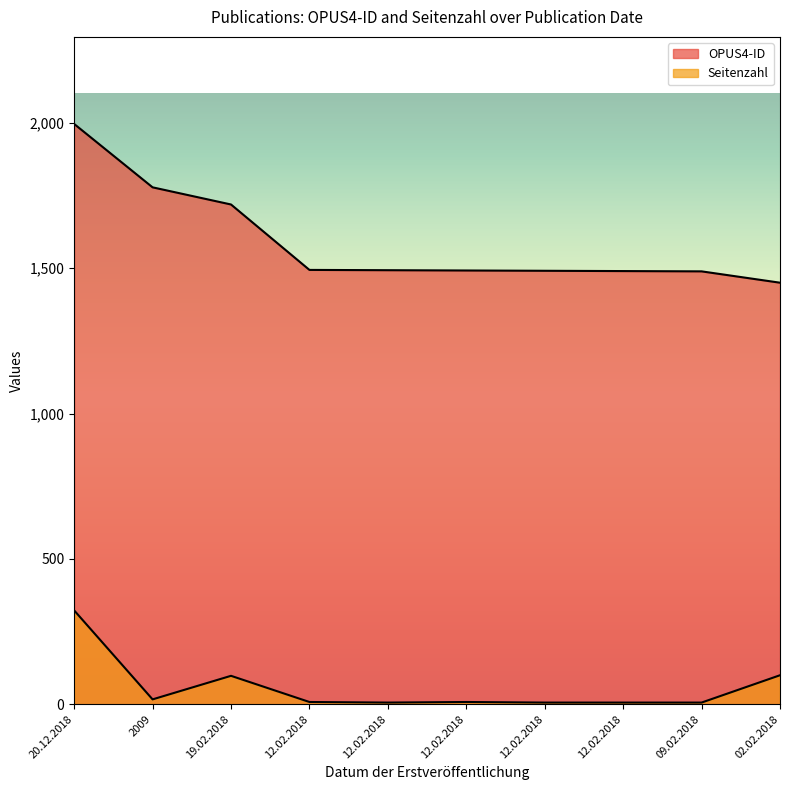

True or false: Seitenzahl and OPUS4-ID intersect in this chart.

False